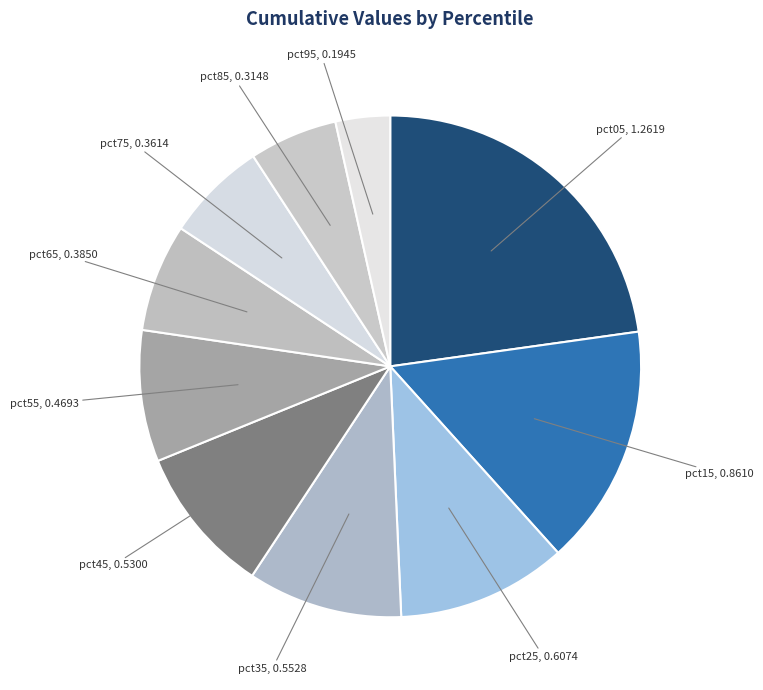

Which category has the smallest portion of the pie?

pct95